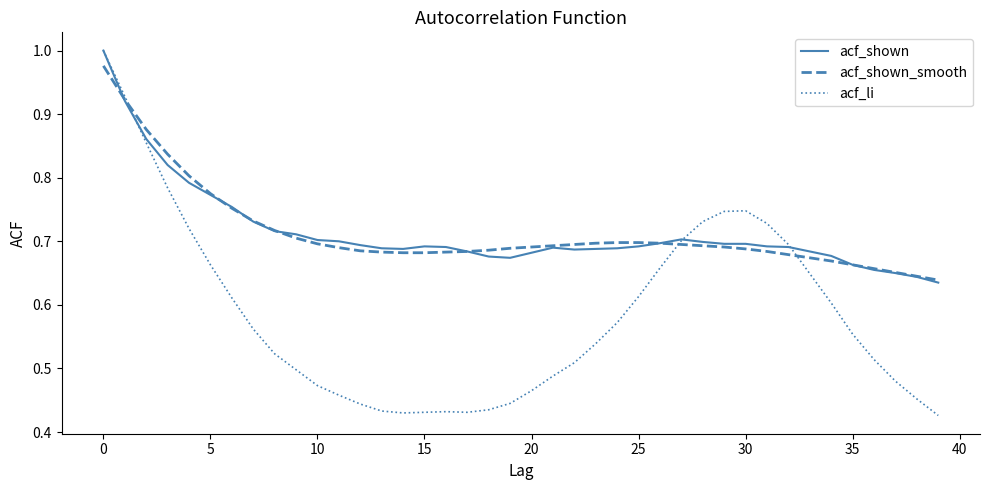

Which series has the widest spread of values?

acf_li